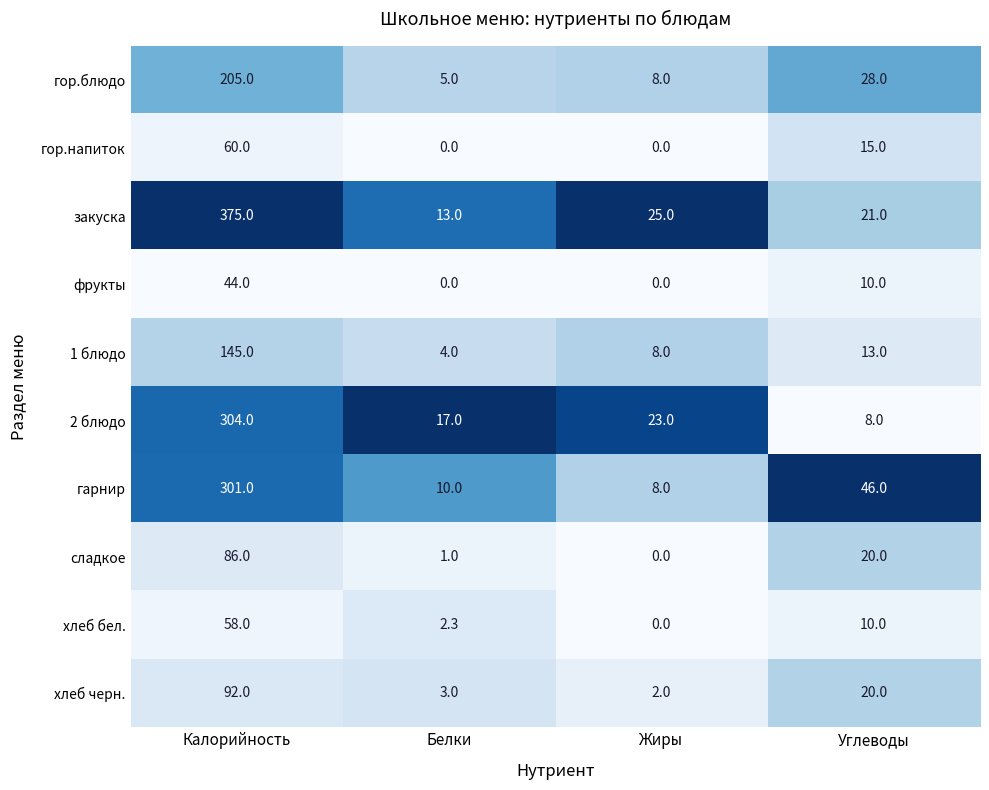

What is the sum of all сладкое values?

107.0